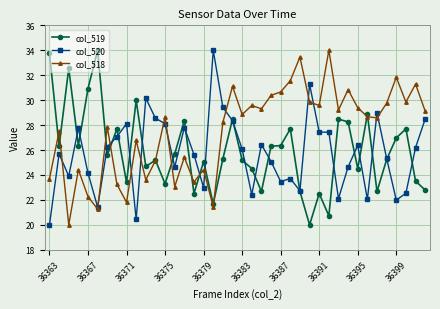

How many data points in col_519 are less than 25?

15